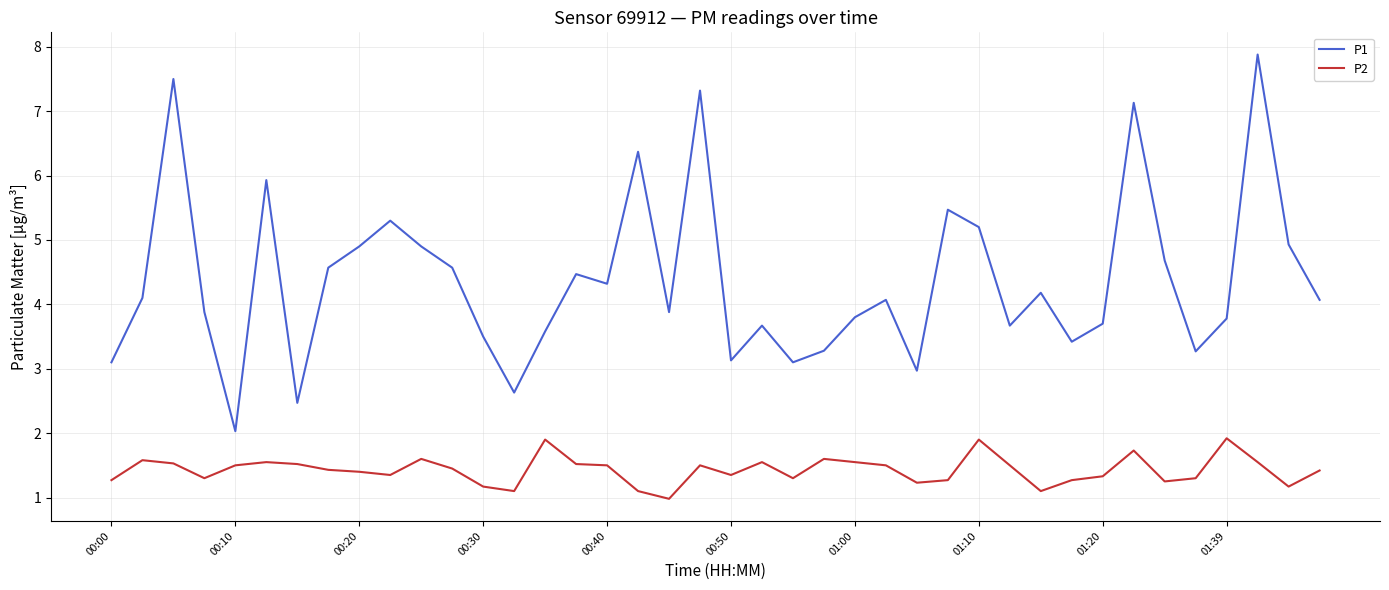

True or false: P1 and P2 cross at least once.

False